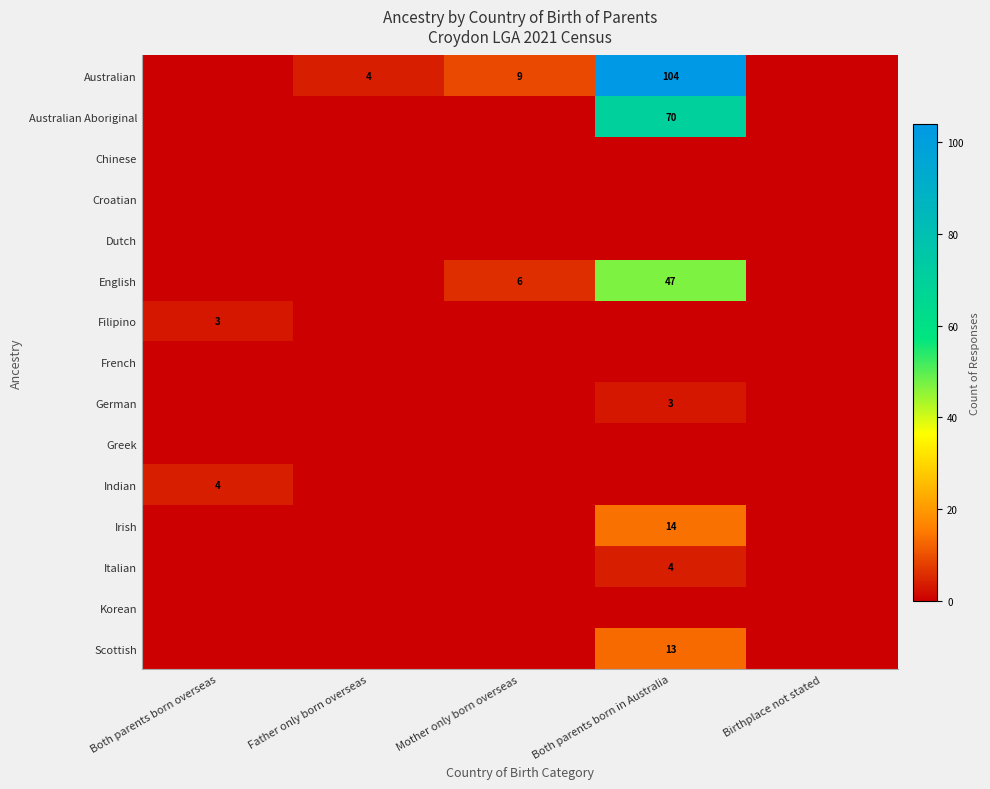

True or false: Australian has a value of 104 at Both parents born in Australia.

True